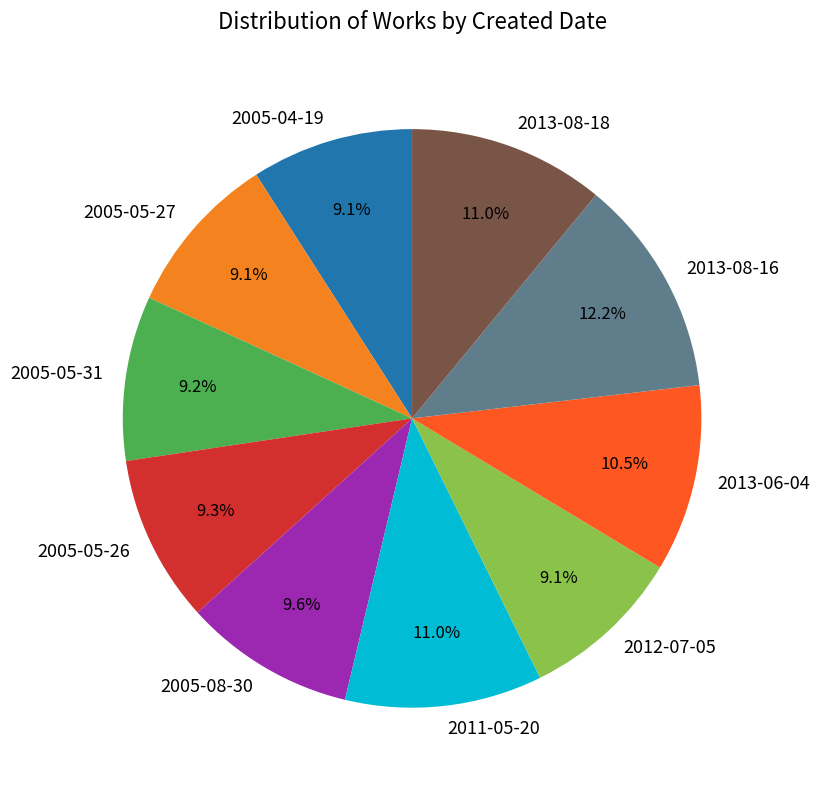

Between 2005-05-27 and 2013-08-16, which is larger?

2013-08-16